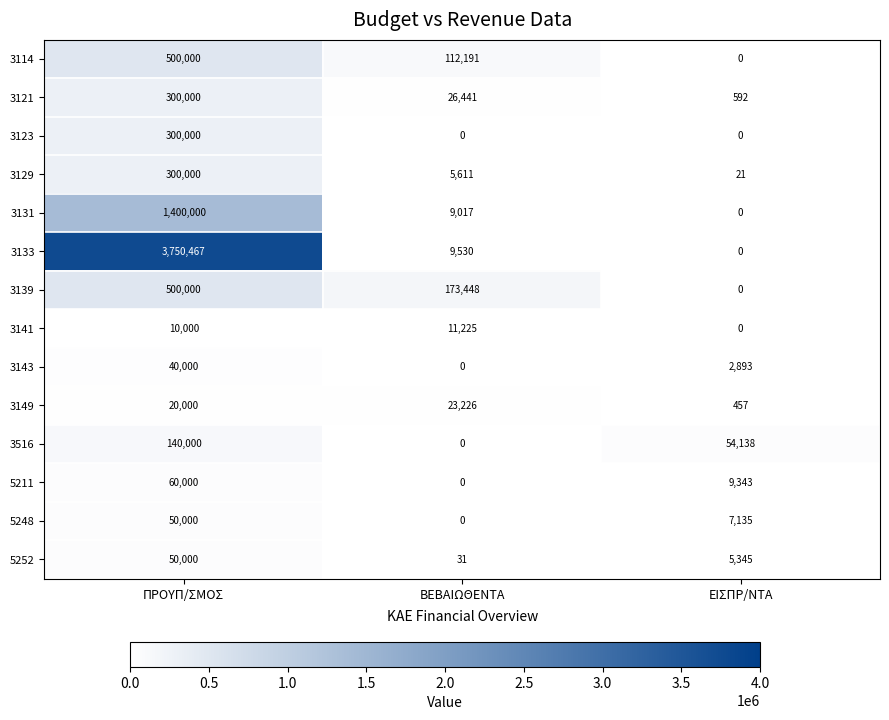

Which series changed the most between ΒΕΒΑΙΩΘΕΝΤΑ and ΕΙΣΠΡ/ΝΤΑ?

3139